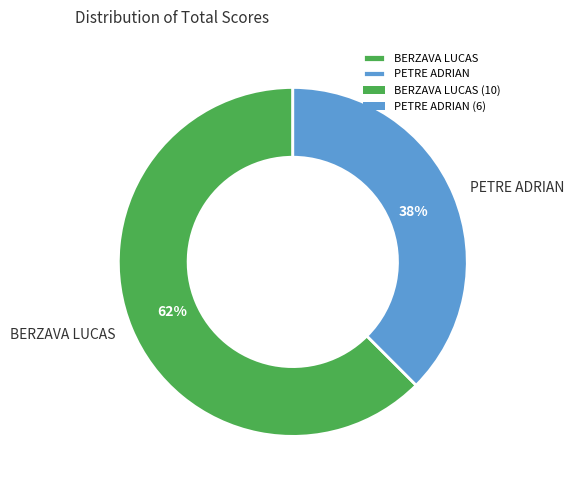

To the nearest percent, what is the average slice percentage?

50%